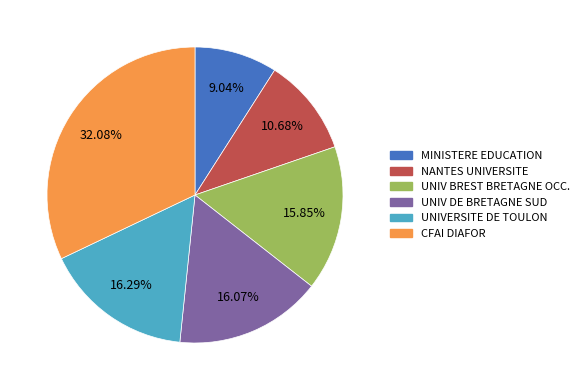

Does CFAI DIAFOR account for over 50% of the chart?

No